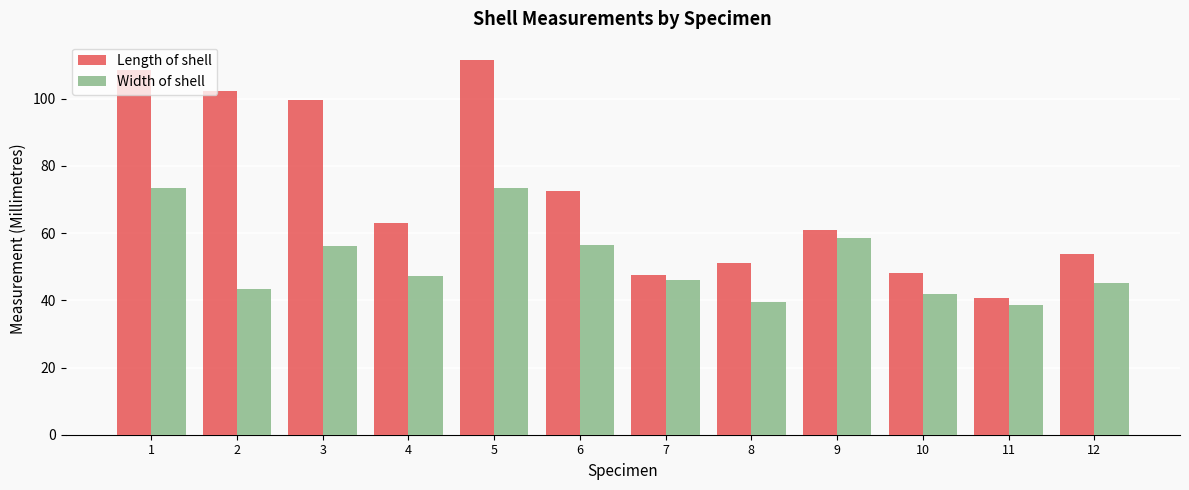

Is the value of Length of shell at 9 greater than the value of Width of shell at 5?

No